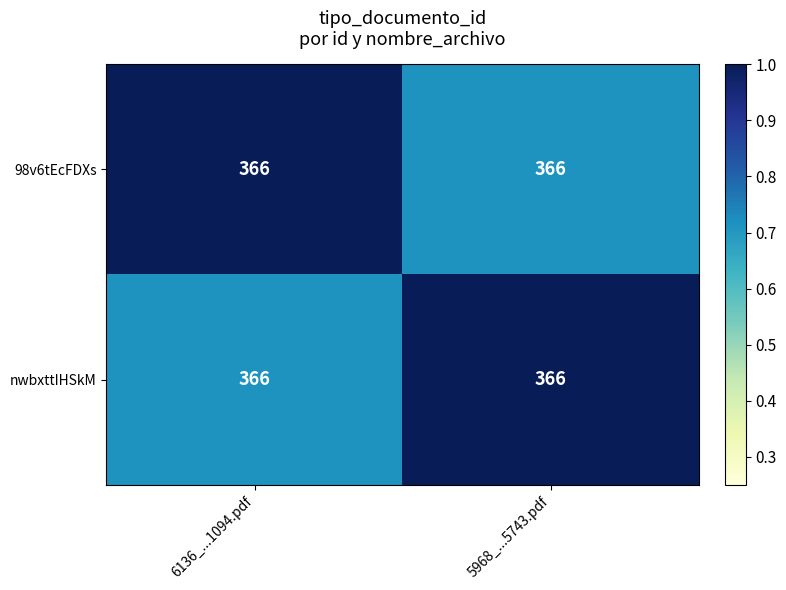

True or false: 98v6tEcFDXs has a value of 1.7 at 6136_...1094.pdf.

False